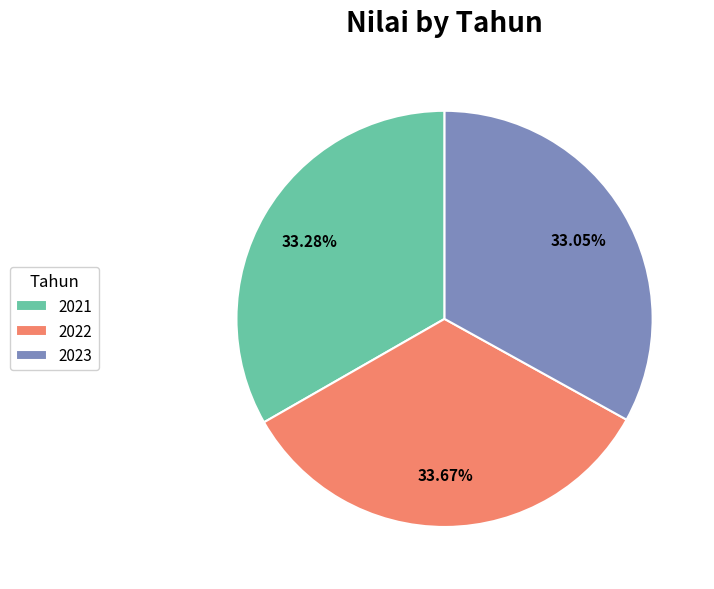

Combined, do 2022 and 2023 account for over 50%?

Yes